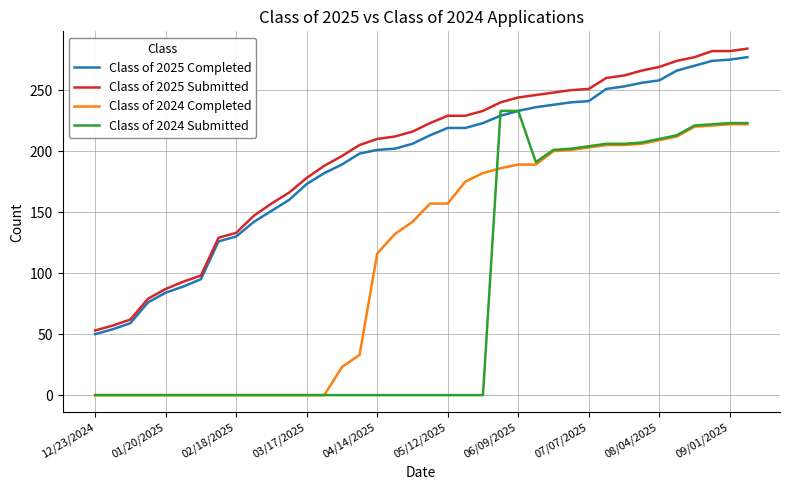

How many categories are shown in the chart?

38